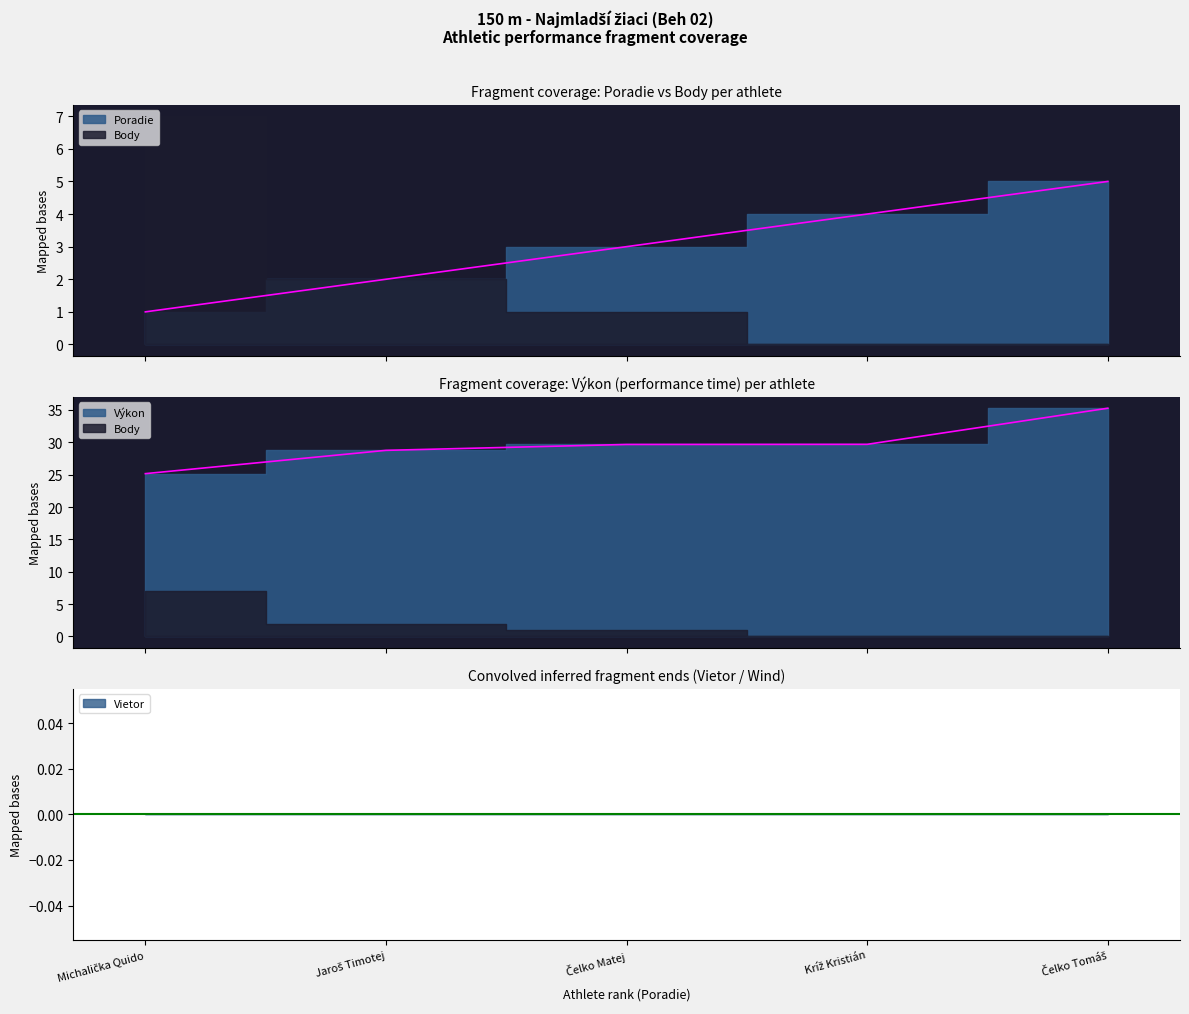

Which series has the largest total across all categories?

Výkon